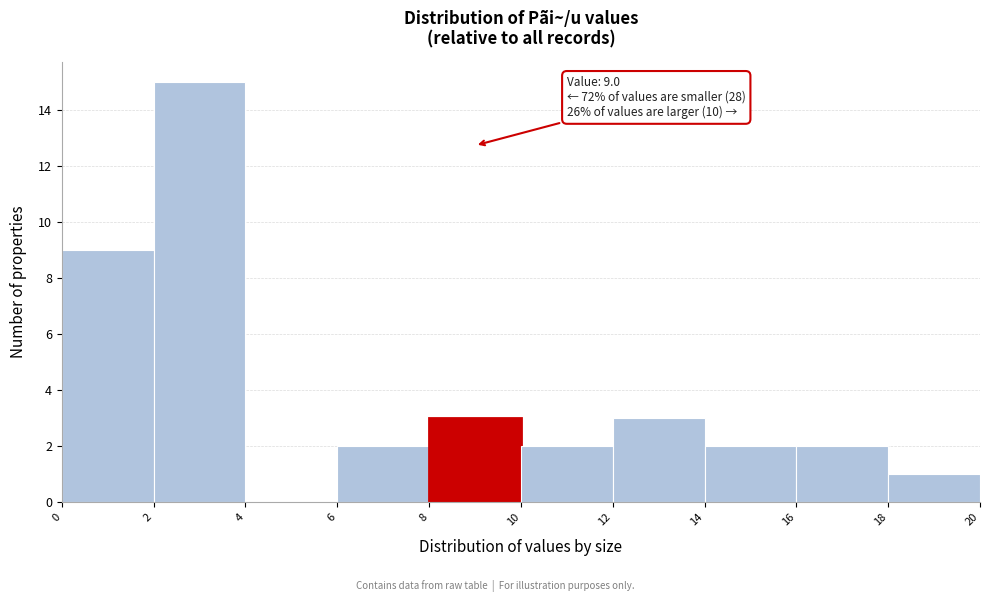

Which range on the x-axis has the tallest bar?

2 to 4